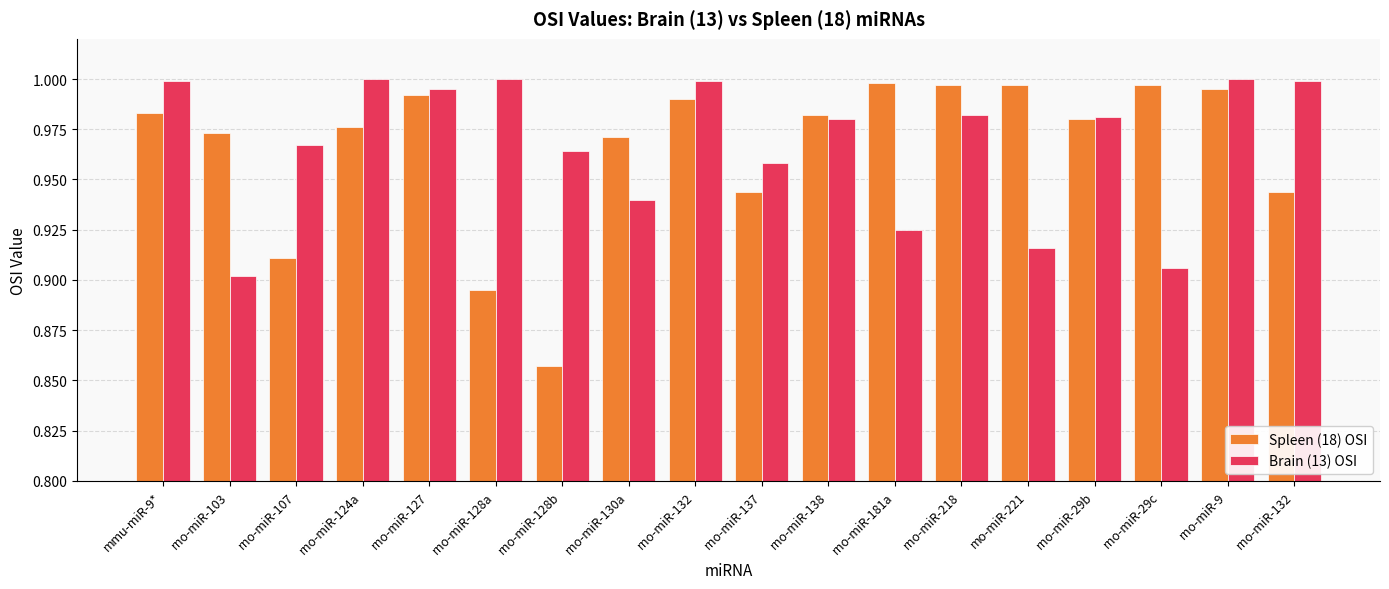

At how many categories does at least one series exceed 0?

18